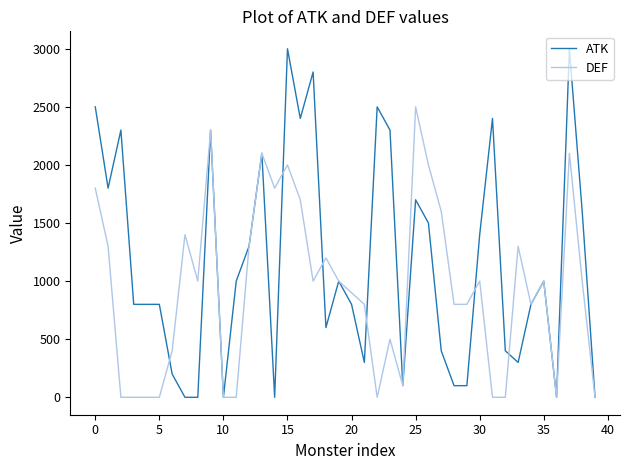

What is the difference between the maximum and second lowest values in the DEF series?

2500